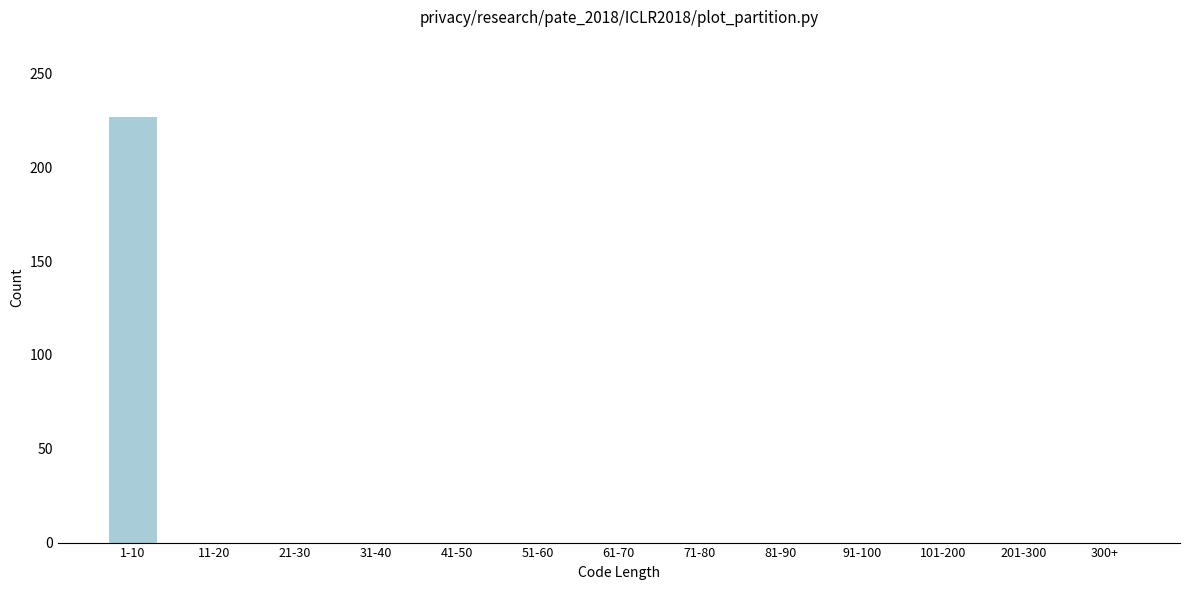

Reading left to right, transcribe all the data shown in this chart.

1-10=227	11-20=0	21-30=0	31-40=0	41-50=0	51-60=0	61-70=0	71-80=0	81-90=0	91-100=0	101-200=0	201-300=0	300+=0